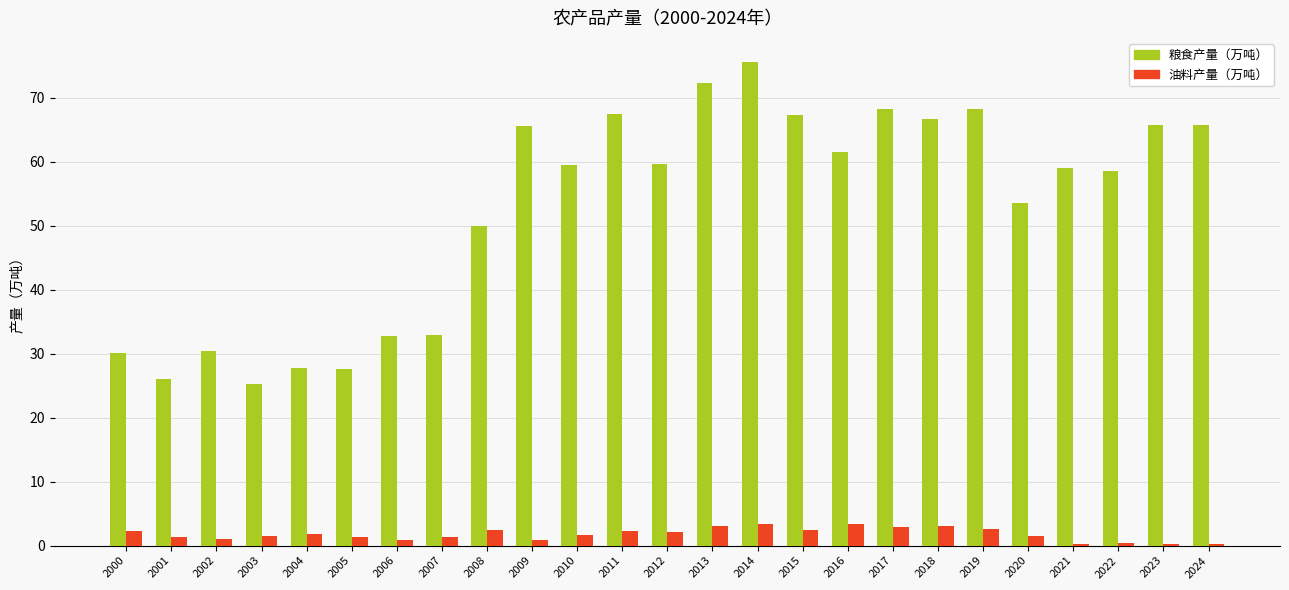

Count the number of data series in this chart.

2